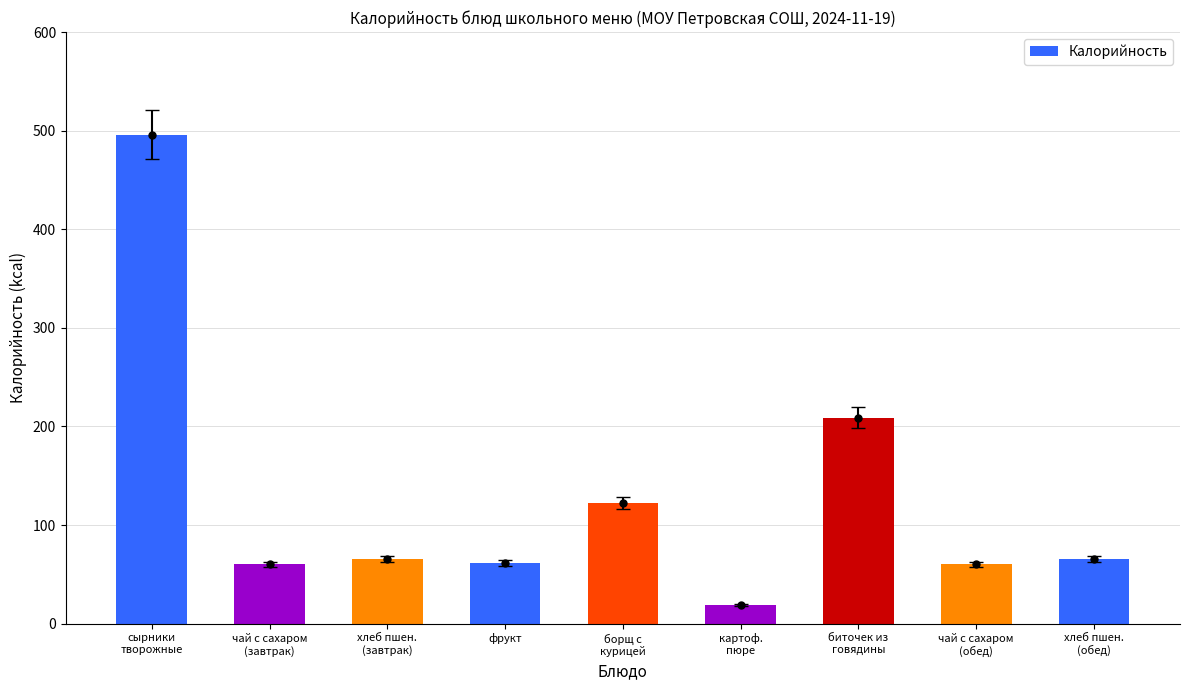

At which category does the chart reach its peak across all series?

сырники
творожные